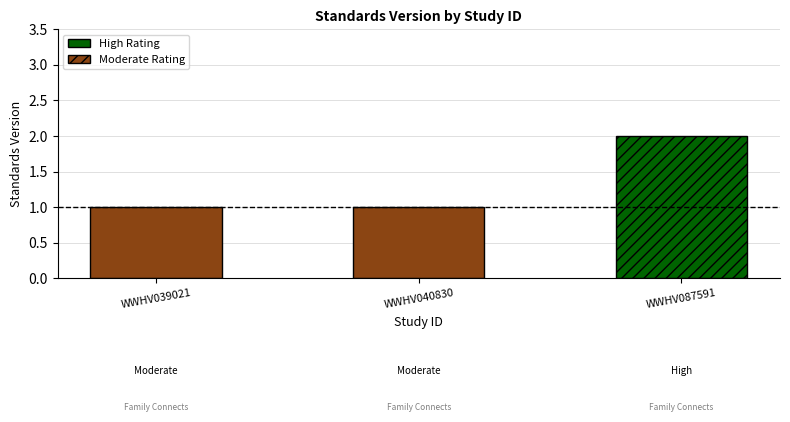

What is the value of the 1st bar from the left?

1